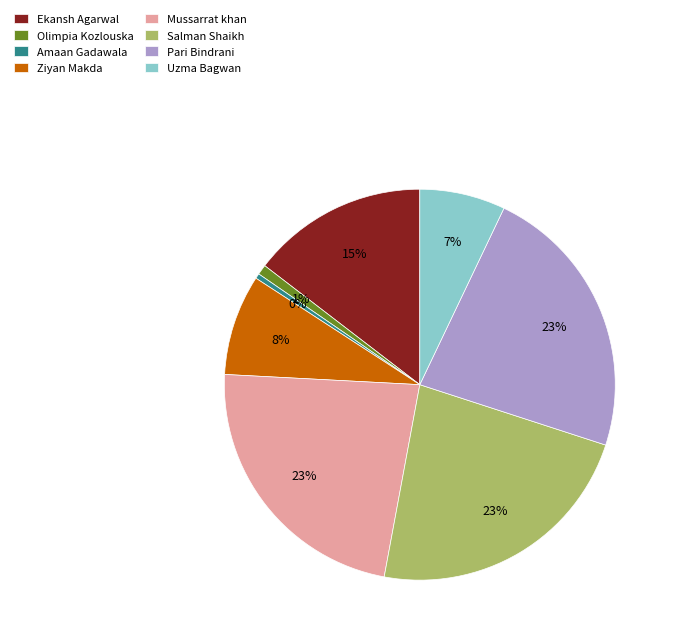

Does Ekansh Agarwal represent more than half of the total?

No